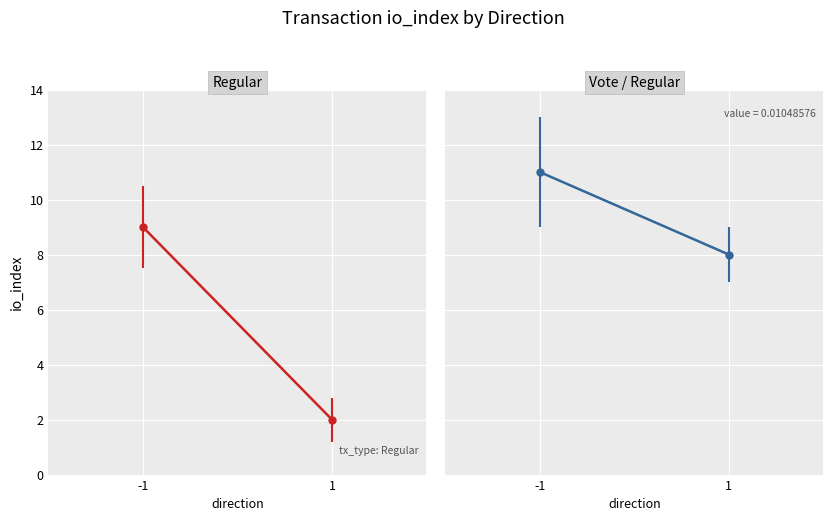

What is the sum of the io_index (Vote/Regular) values at 1 and -1?

19